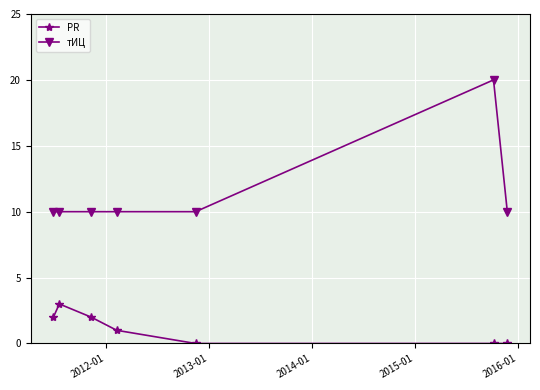

What is the value of the тИЦ point at the 5th from the left?

10